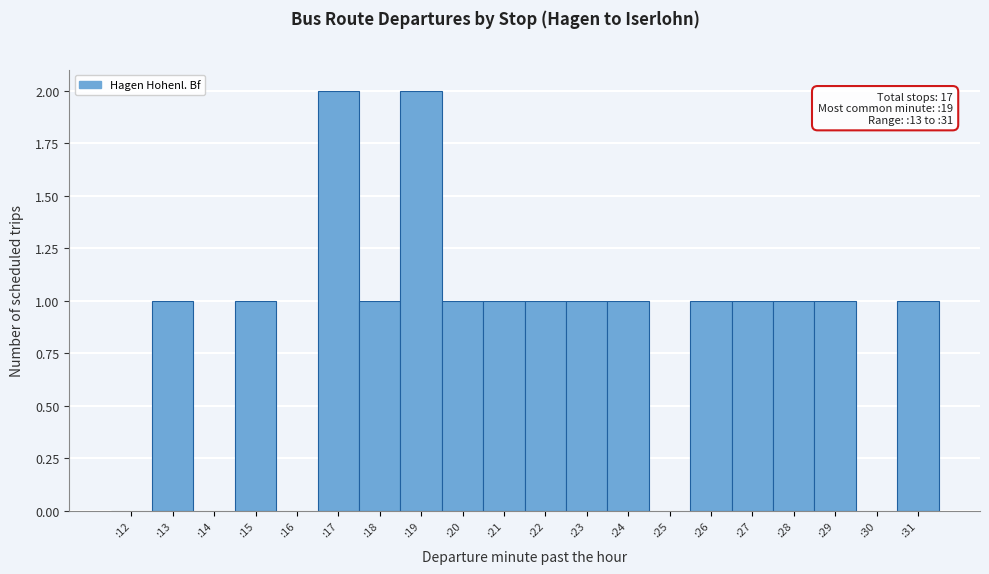

Reading right to left, extract all data points from this chart.

:31=1	:30=0	:29=1	:28=1	:27=1	:26=1	:25=0	:24=1	:23=1	:22=1	:21=1	:20=1	:19=2	:18=1	:17=2	:16=0	:15=1	:14=0	:13=1	:12=0